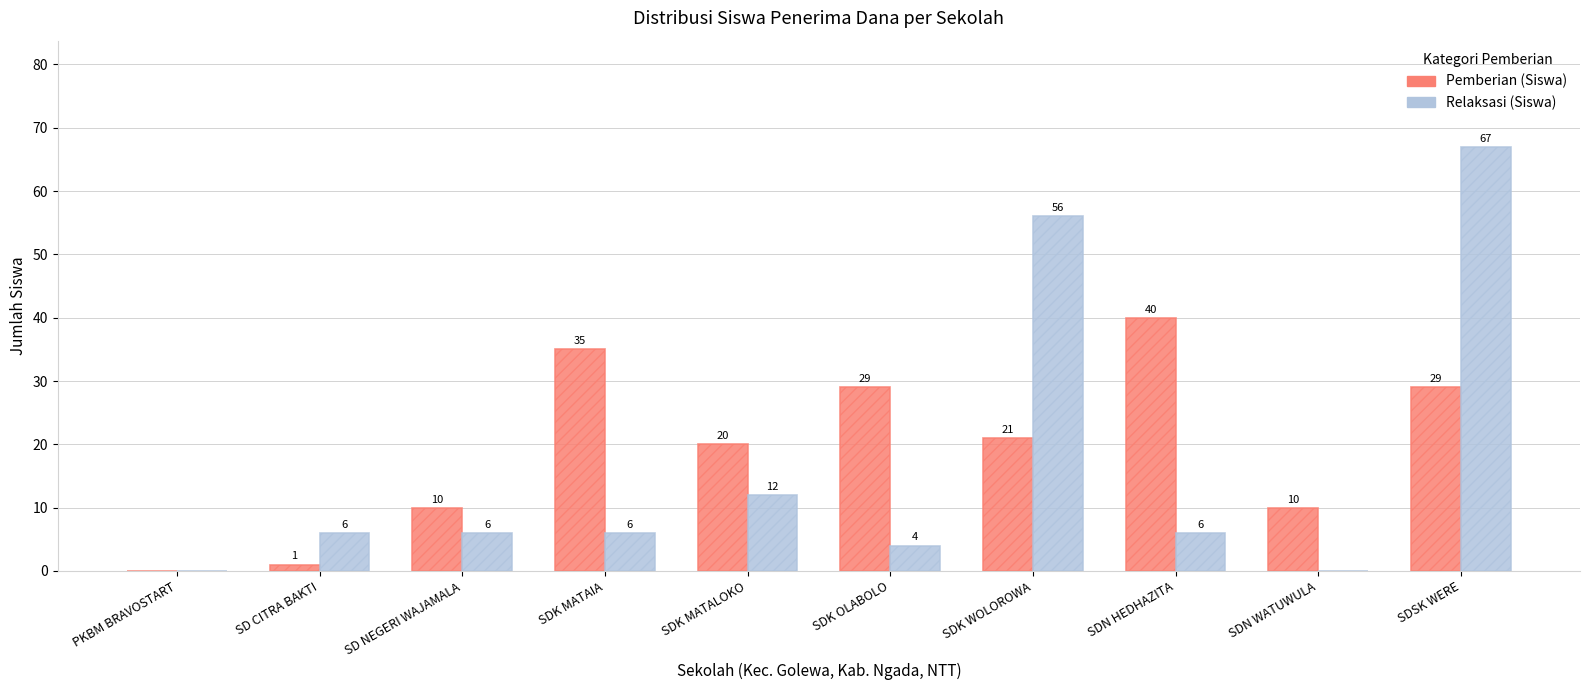

What is the difference between the Pemberian (Siswa) values at SDN WATUWULA and SDK MATAIA?

25